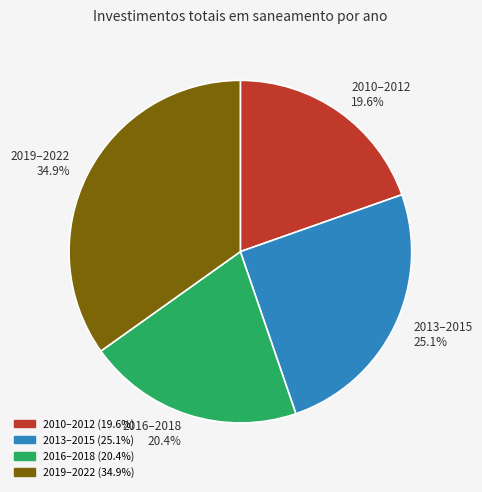

How much of the chart is everything except 2013–2015 25.1%?

74.9%